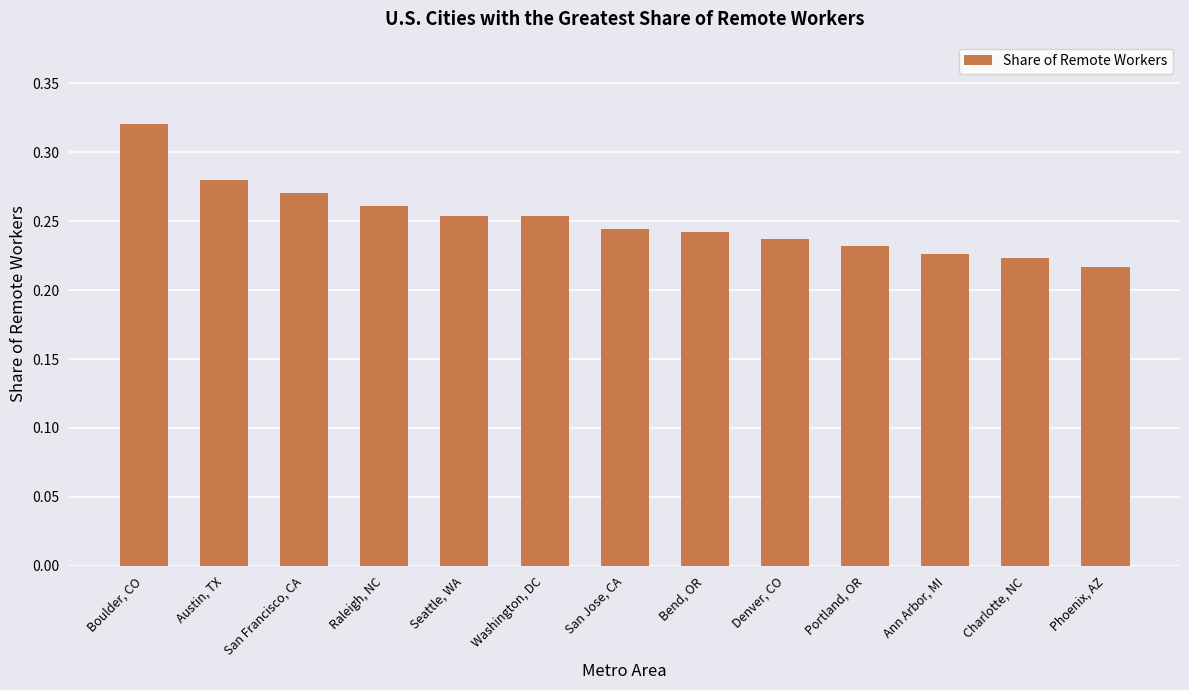

What is the difference between the second highest and minimum values?

0.1